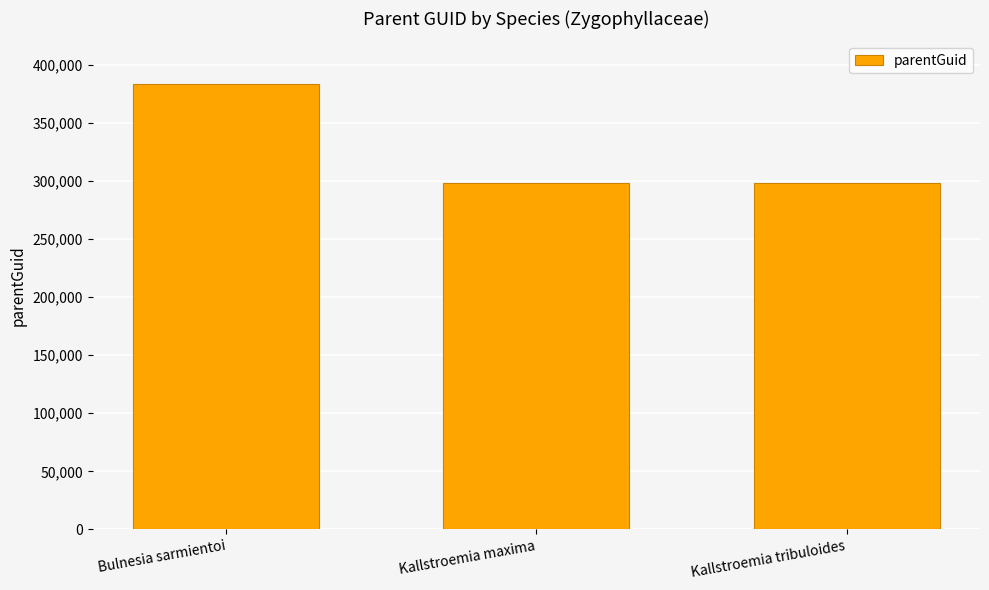

Reading left to right, extract all data points from this chart.

Bulnesia sarmientoi=383704	Kallstroemia maxima=298103	Kallstroemia tribuloides=298103